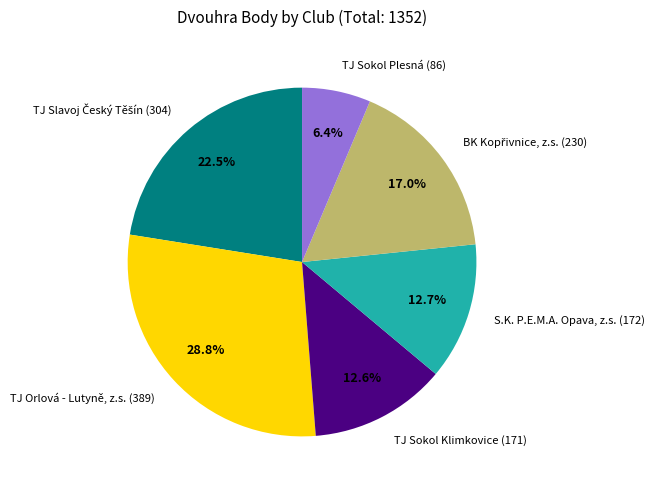

What is the largest slice in the pie chart?

TJ Orlová - Lutyně, z.s. (389)